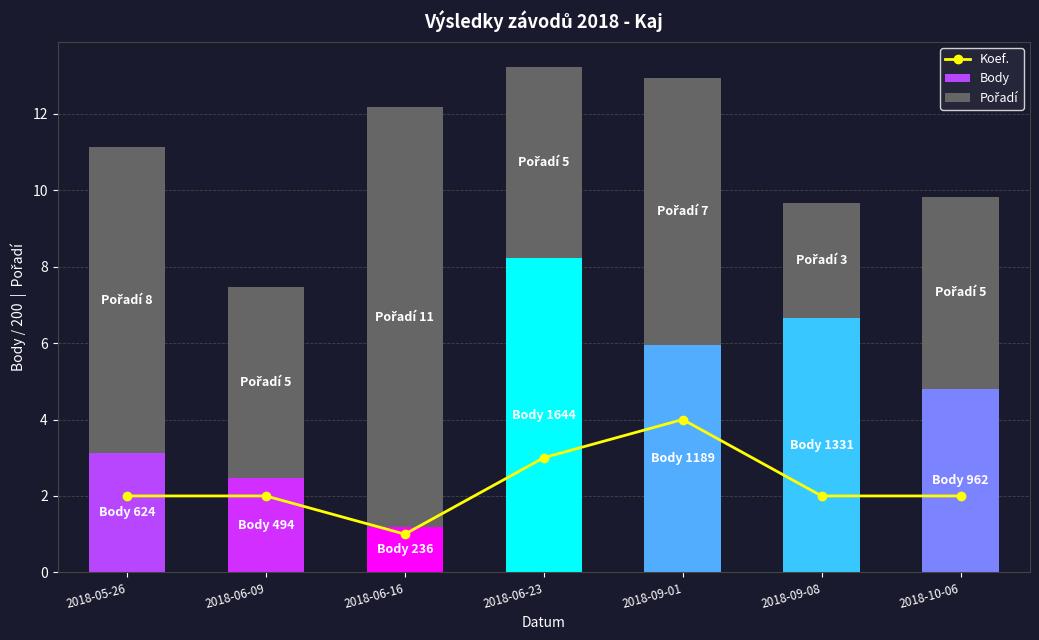

Approximately how many times larger is the value at 2018-09-01 compared to 2018-05-26?

2.0